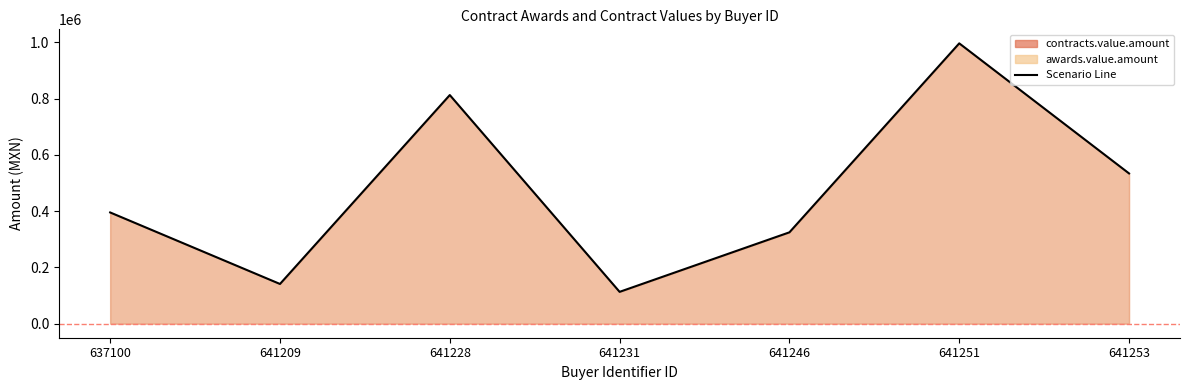

Rank the categories by value from highest to lowest.

641251, 641228, 641253, 637100, 641246, 641209, 641231